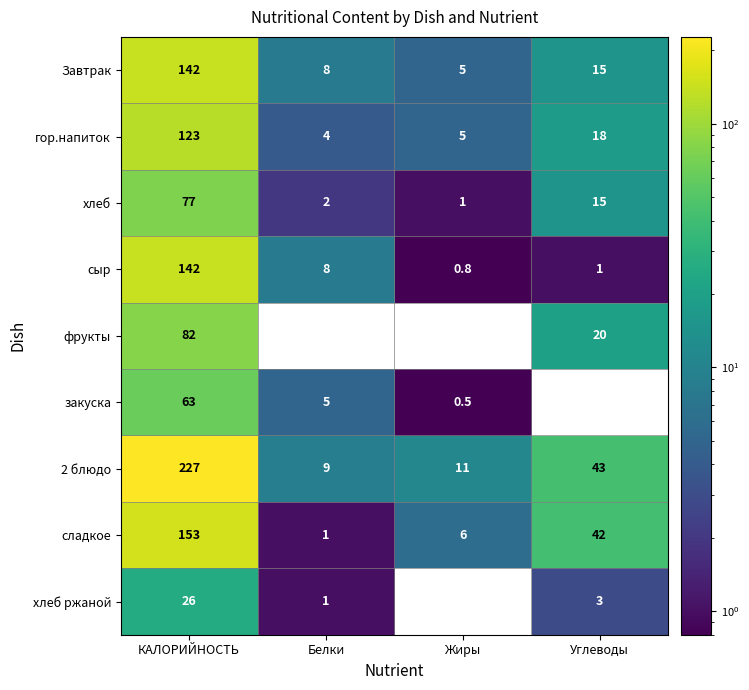

At which category is the sum across all series the highest?

КАЛОРИЙНОСТЬ